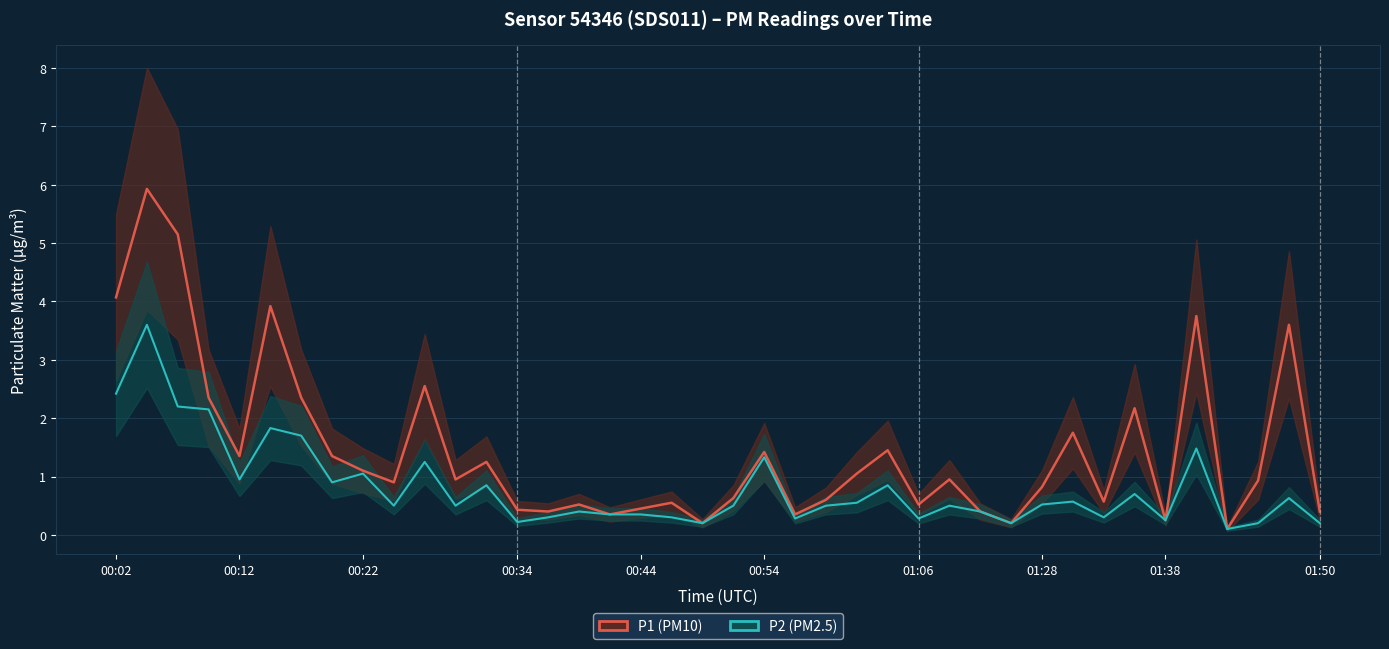

Which series has the largest range (max minus min)?

P1